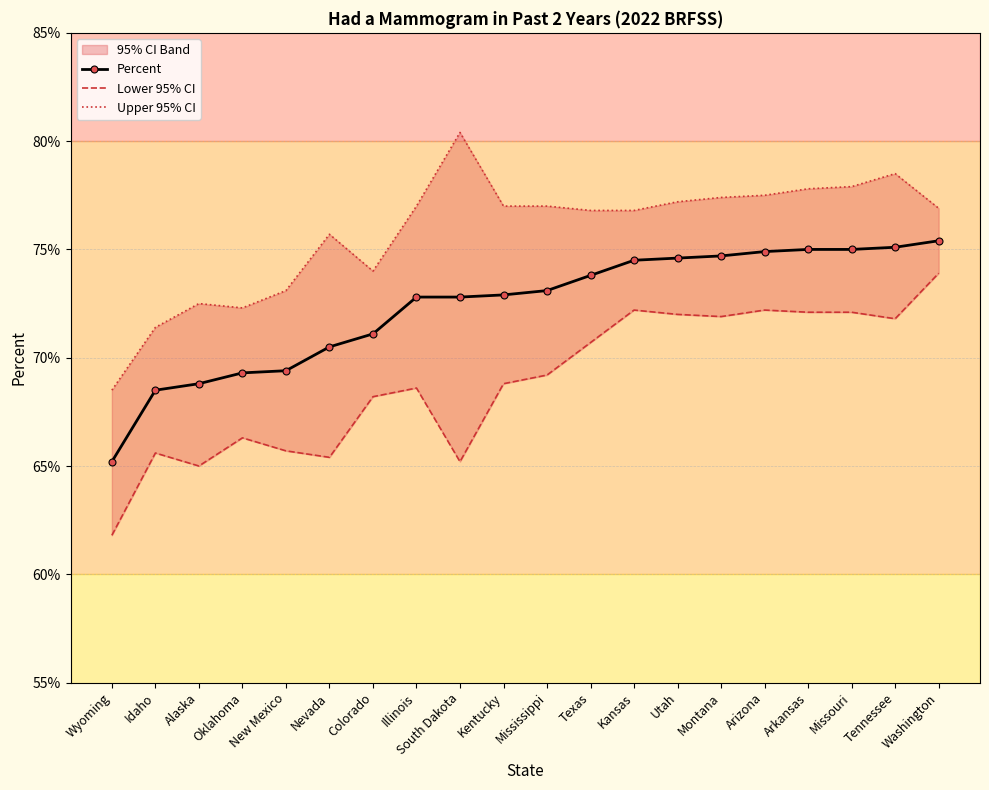

The value of Upper 95% CI at Tennessee is 78.5. True or false?

True